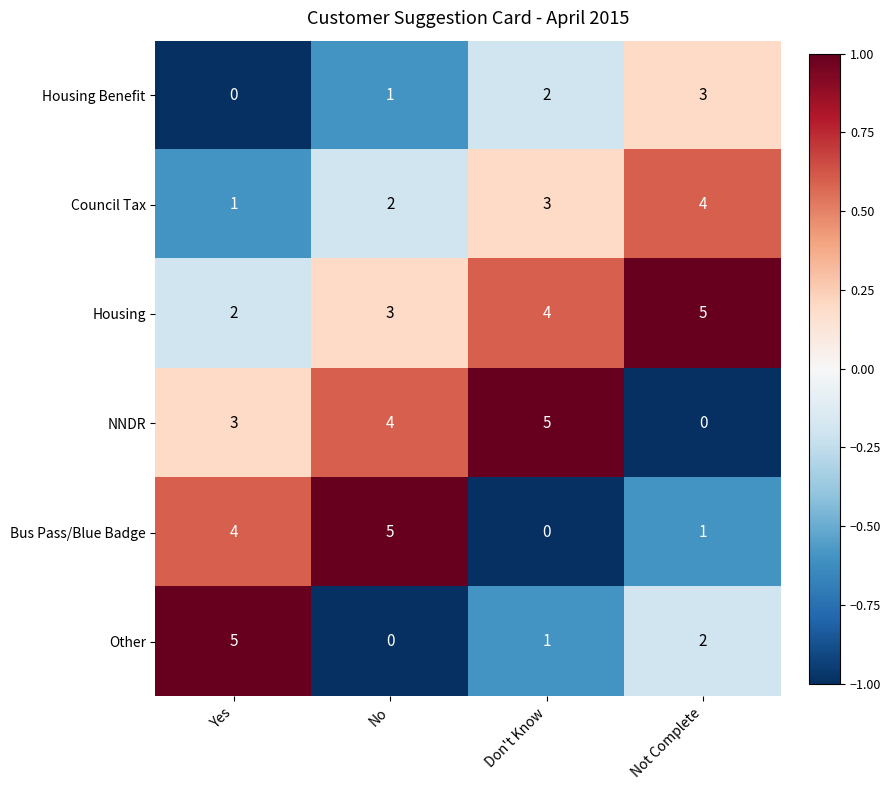

Reading right to left, extract all data points from this chart.

Housing Benefit: Not Complete=3	Don't Know=2	No=1	Yes=0
Council Tax: Not Complete=4	Don't Know=3	No=2	Yes=1
Housing: Not Complete=5	Don't Know=4	No=3	Yes=2
NNDR: Not Complete=0	Don't Know=5	No=4	Yes=3
Bus Pass/Blue Badge: Not Complete=1	Don't Know=0	No=5	Yes=4
Other: Not Complete=2	Don't Know=1	No=0	Yes=5